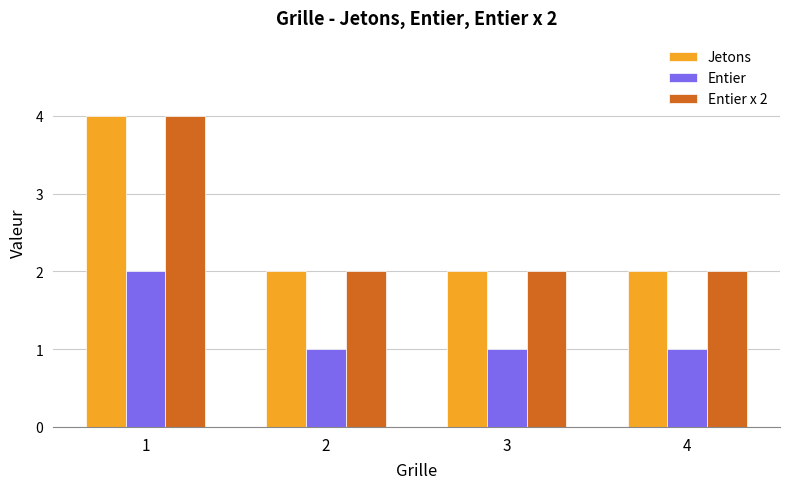

Does the chart contain stacked bars?

No